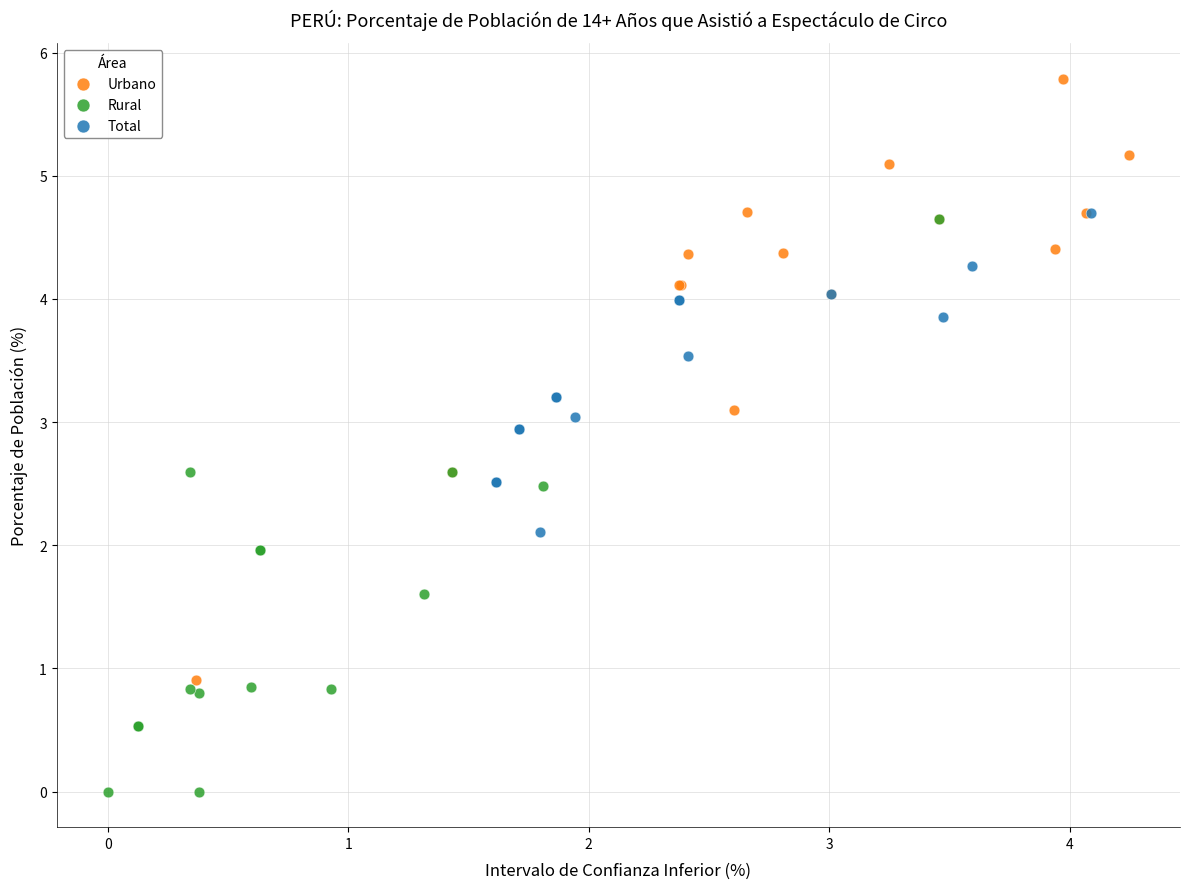

Which series reaches the maximum Y coordinate?

Urbano